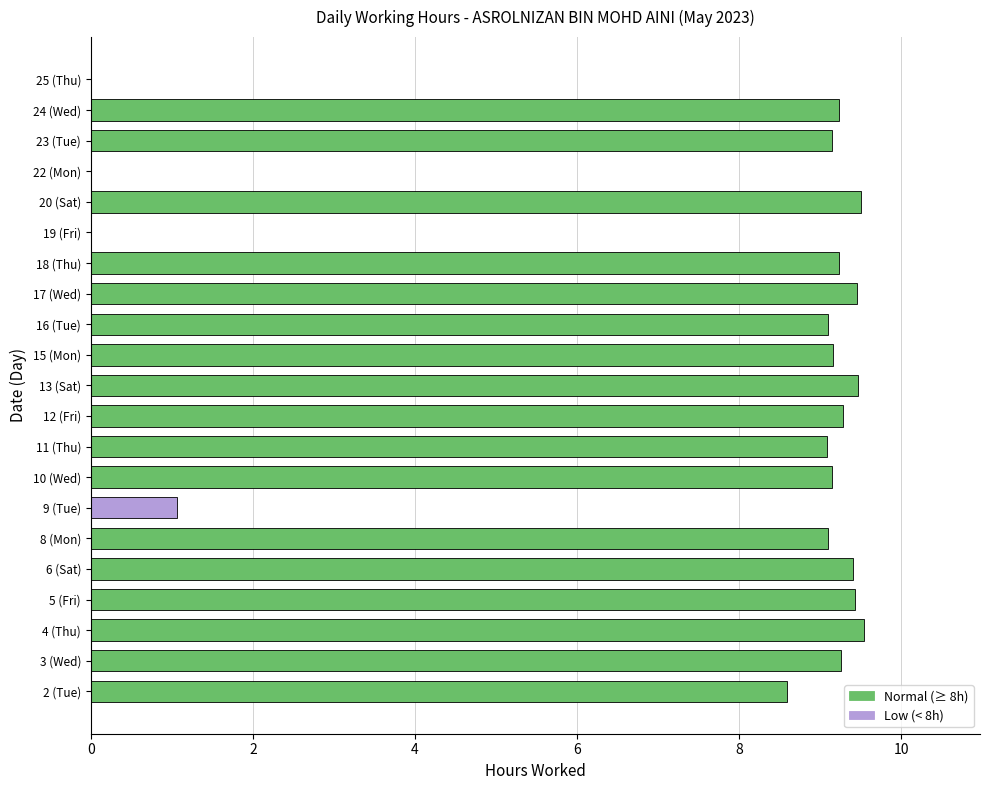

What is the greatest value displayed?

9.5